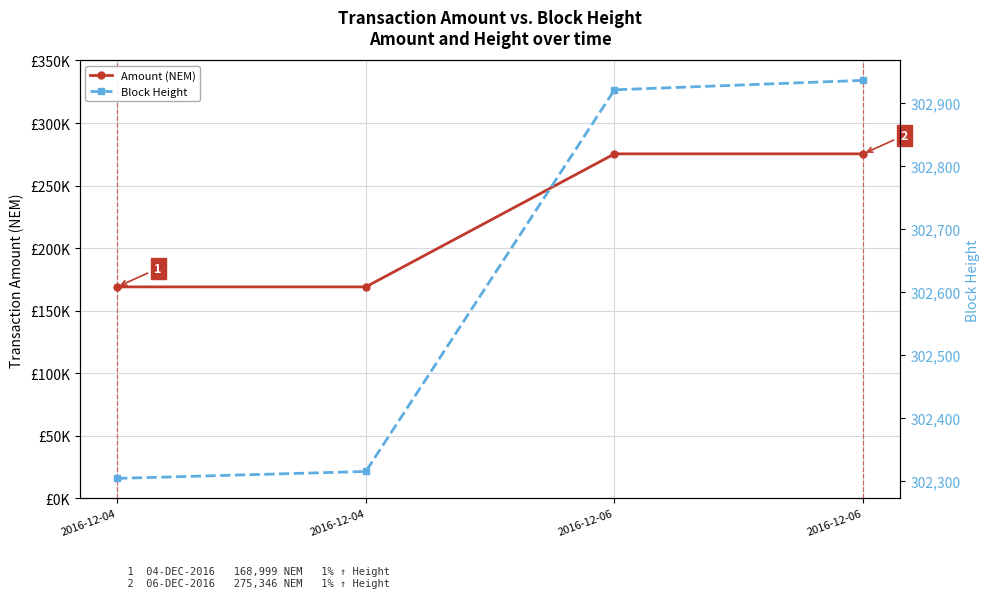

Is this an area chart (filled region under the line)?

No